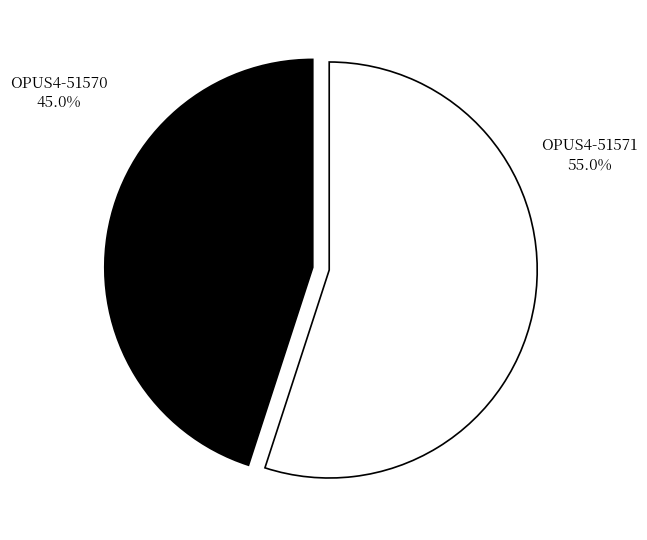

Does OPUS4-51570 account for over 50% of the chart?

No